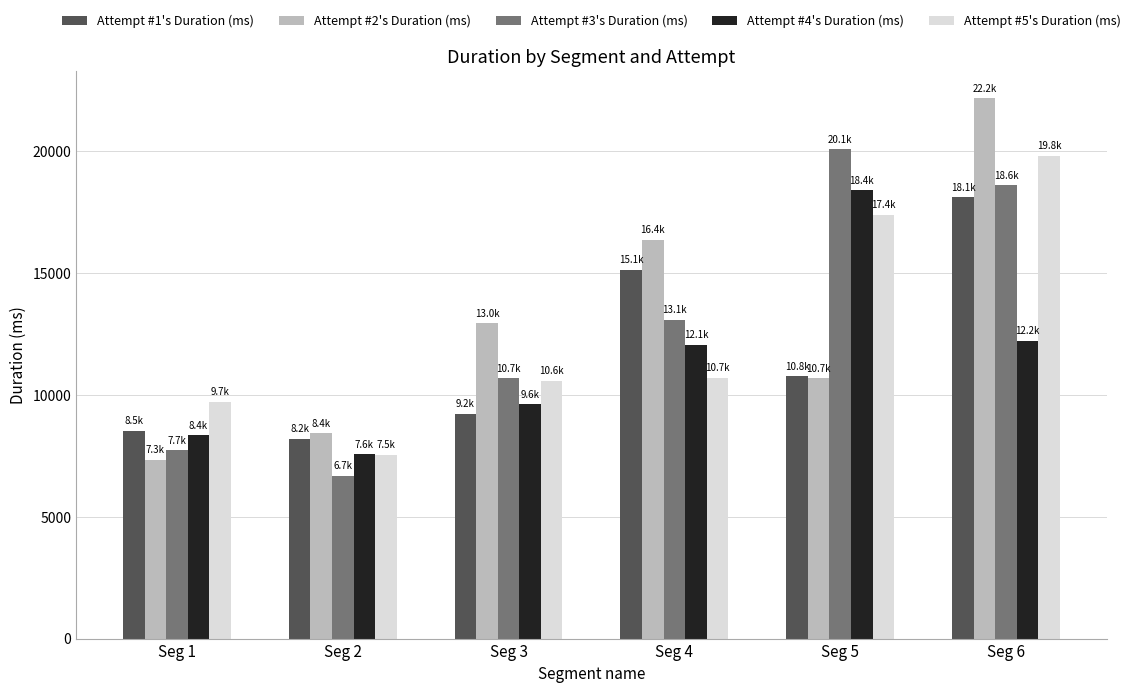

What value does the Attempt #3's Duration (ms) series have at Seg 4, to the nearest 10?

13090